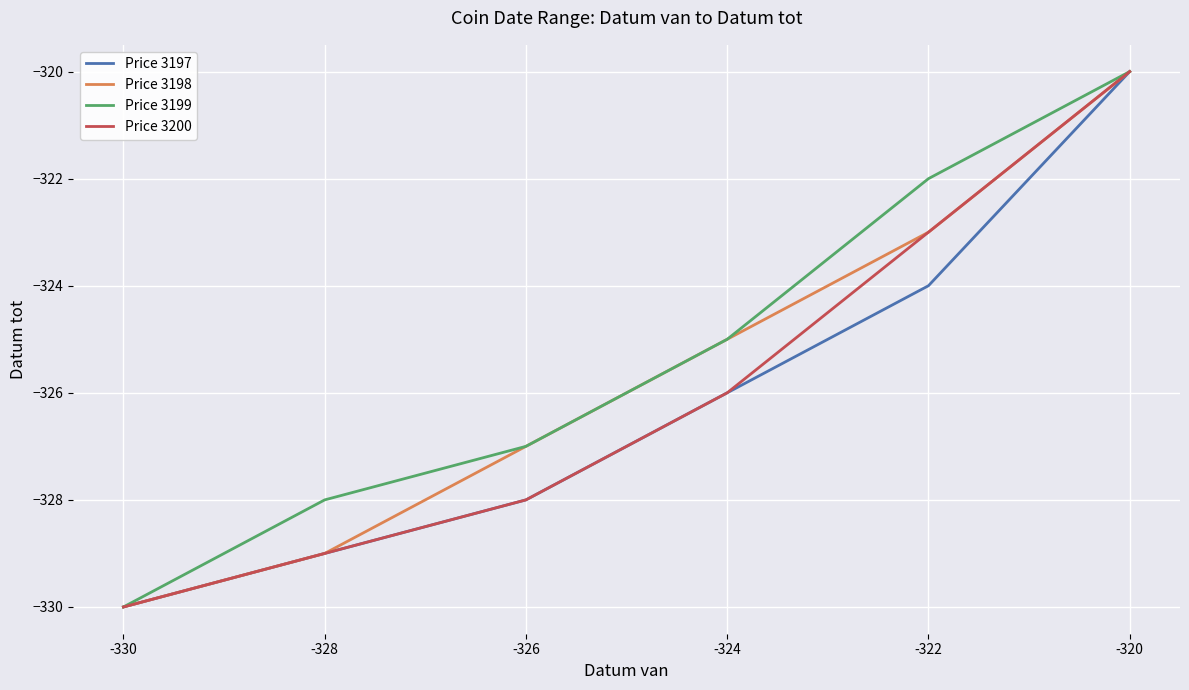

Rank the series by their average value, from lowest to highest.

Price 3197, Price 3200, Price 3198, Price 3199